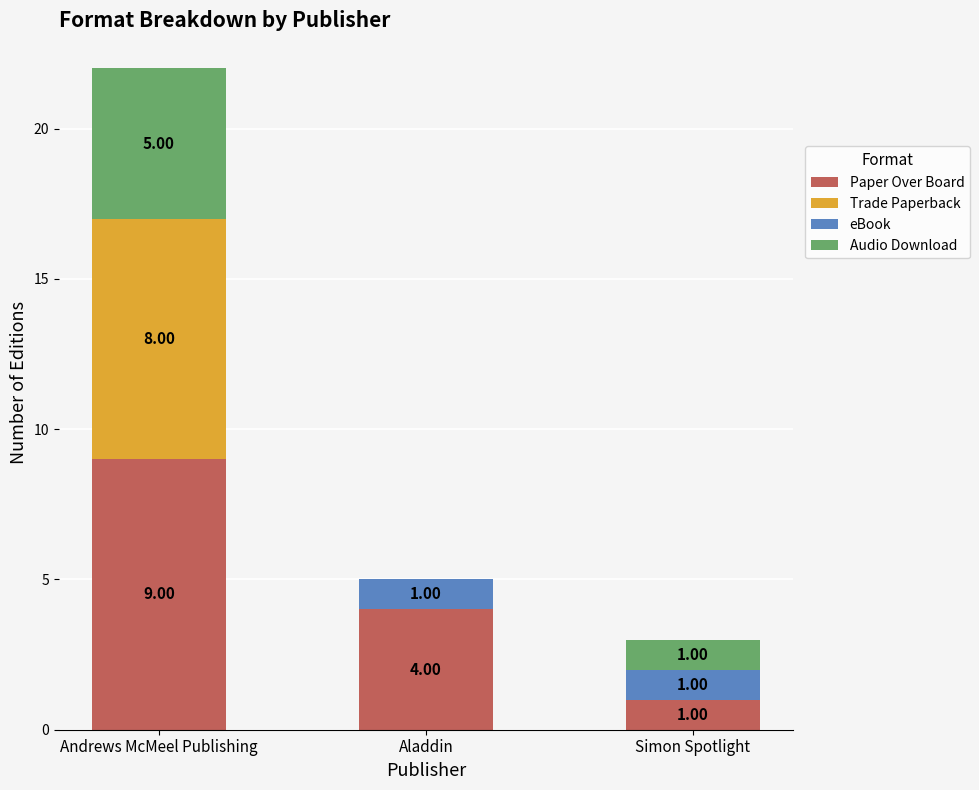

Are the bars horizontal?

No